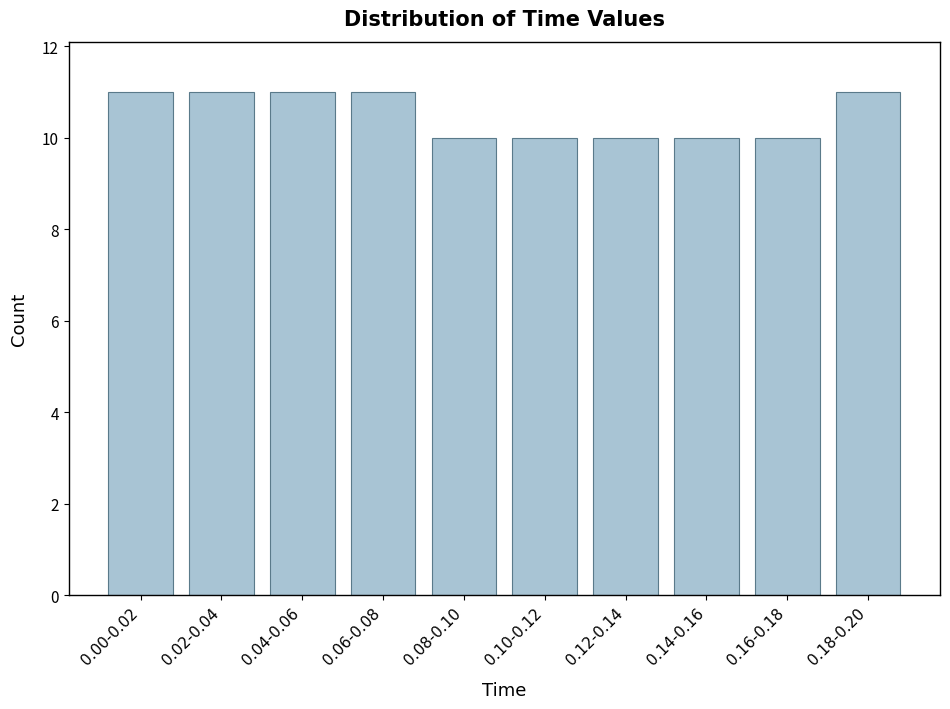

Reading left to right, transcribe all the data shown in this chart.

0.00-0.02=11	0.02-0.04=11	0.04-0.06=11	0.06-0.08=11	0.08-0.10=10	0.10-0.12=10	0.12-0.14=10	0.14-0.16=10	0.16-0.18=10	0.18-0.20=11